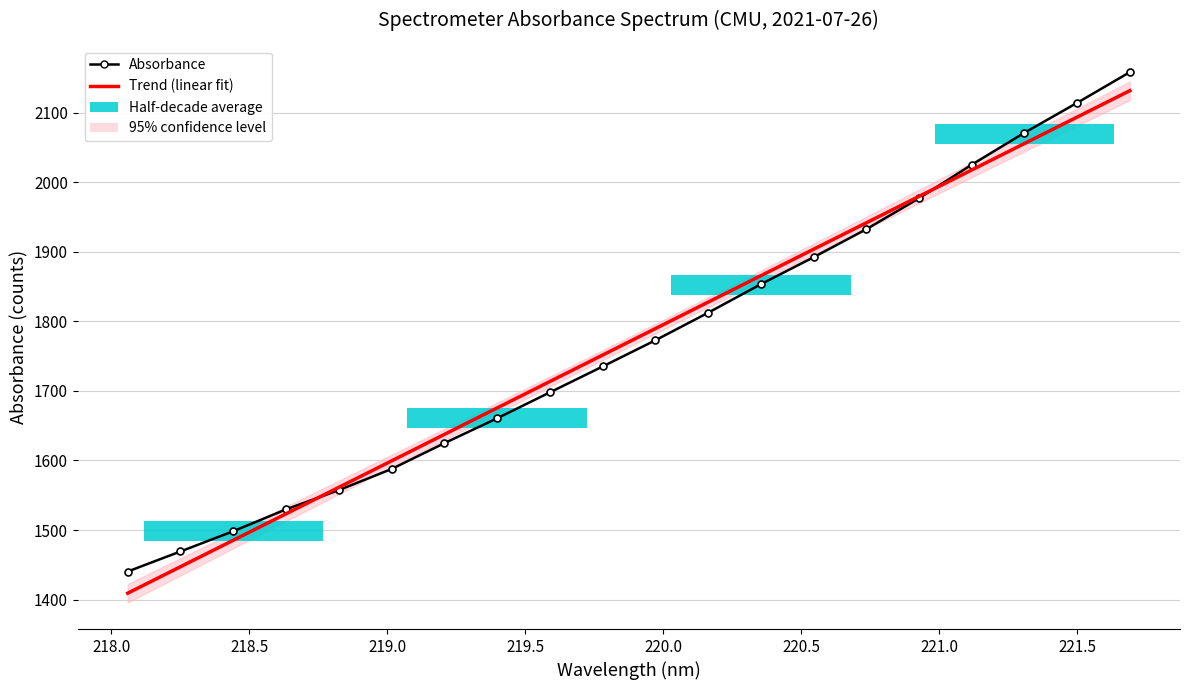

List the series in order of their overall mean, highest first.

Absorbance, Trend (linear fit)